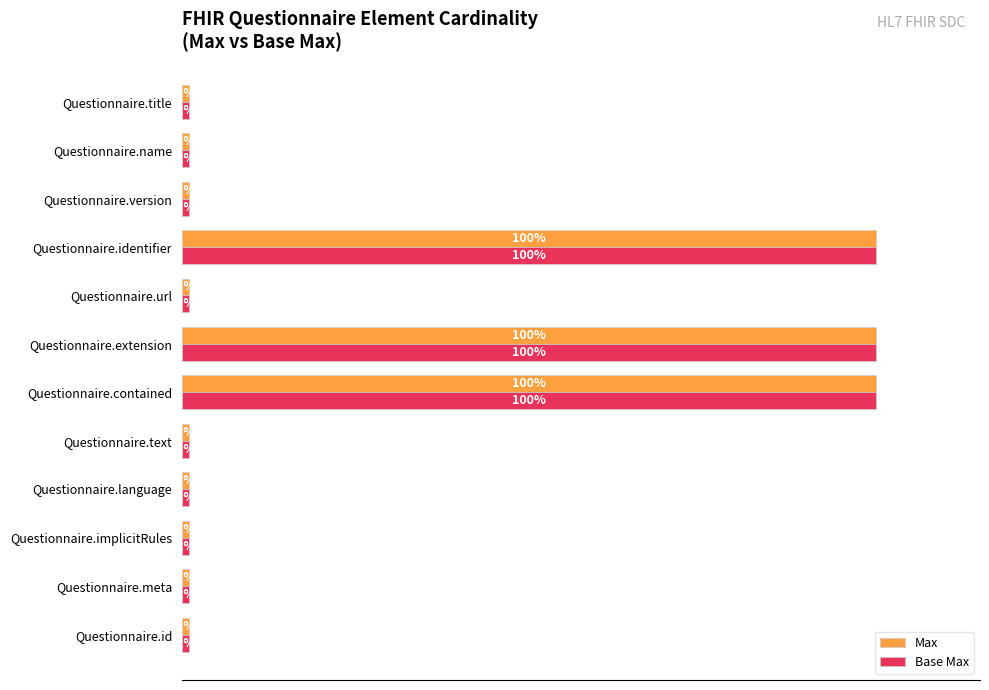

Is the value of Base Max at Questionnaire.contained greater than the value of Max at Questionnaire.text?

Yes